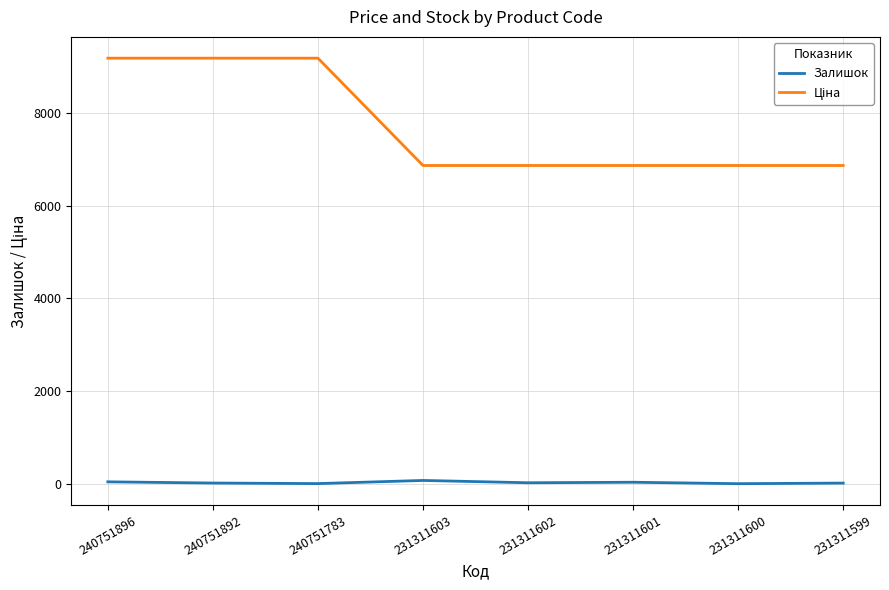

True or false: Залишок has a value of 2.0 at 231311600.

True